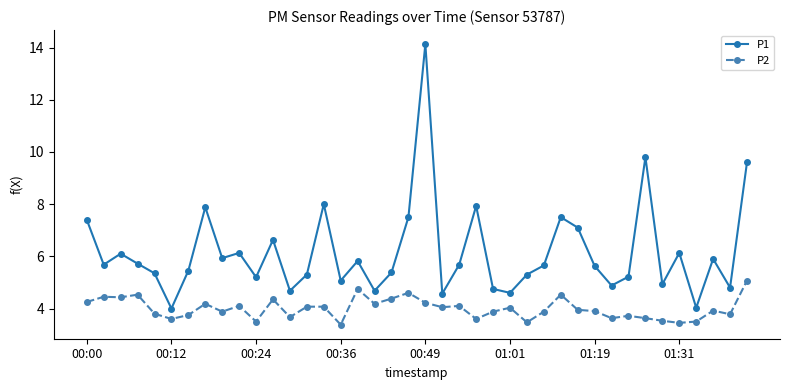

Which series has the largest total across all categories?

P1